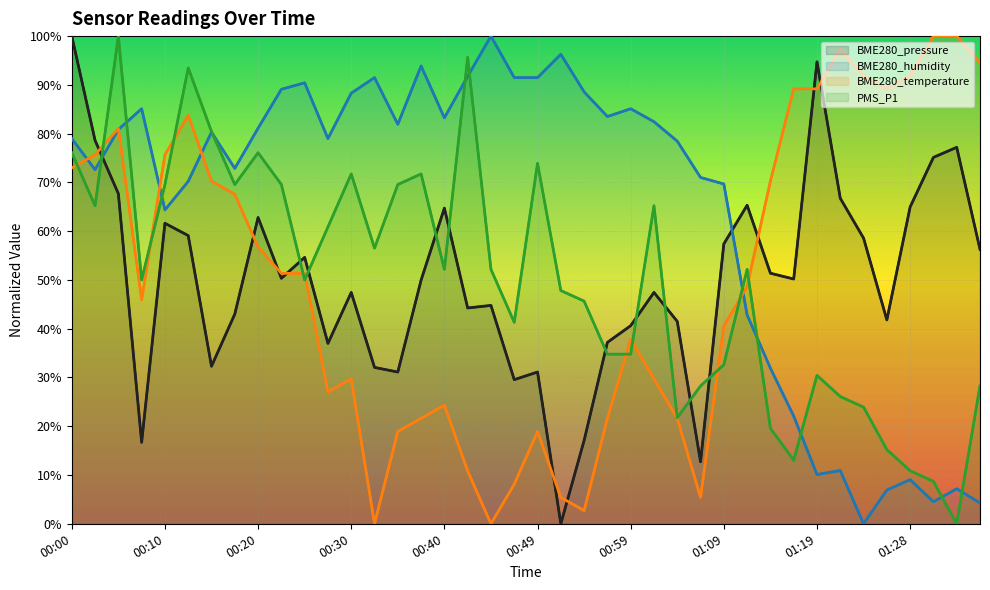

What is the sum of all BME280_temperature values?

2018.9